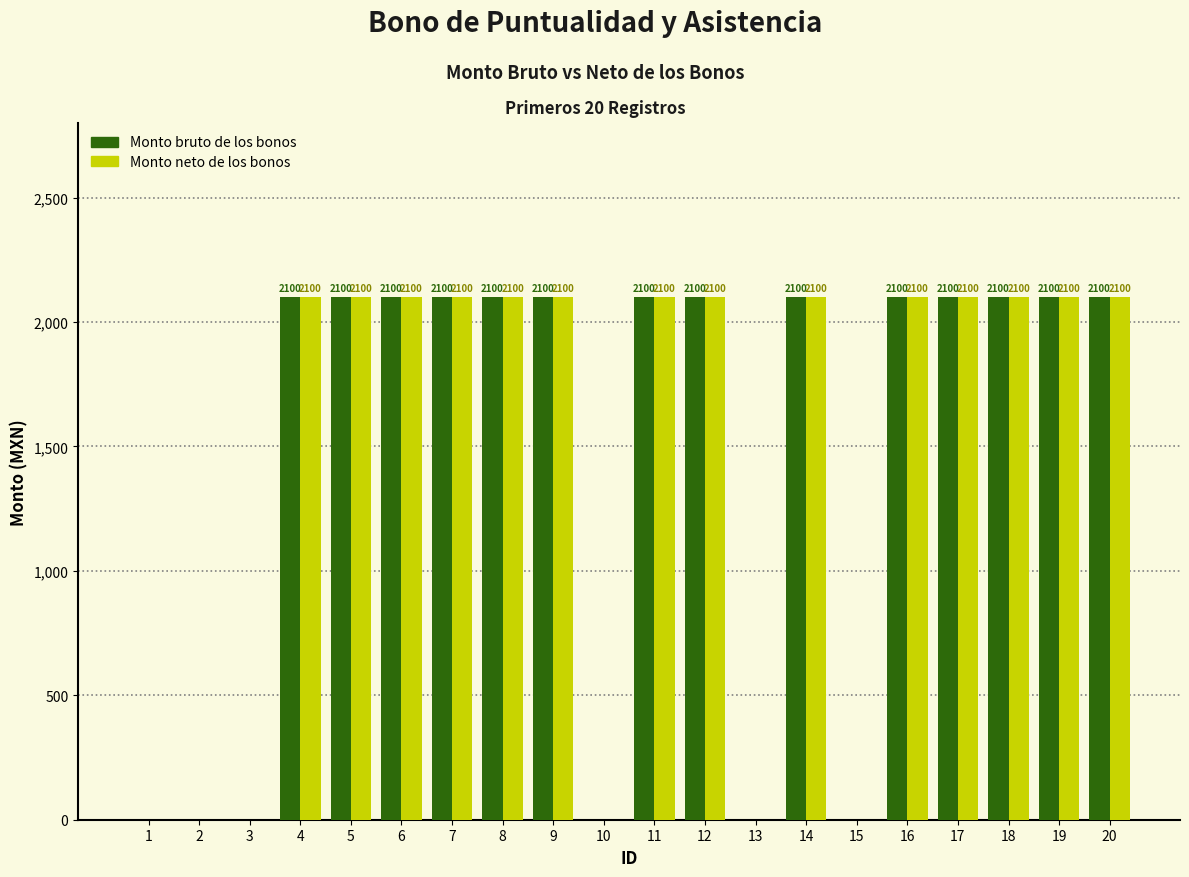

What is the sum of all Monto bruto de los bonos values?

29400